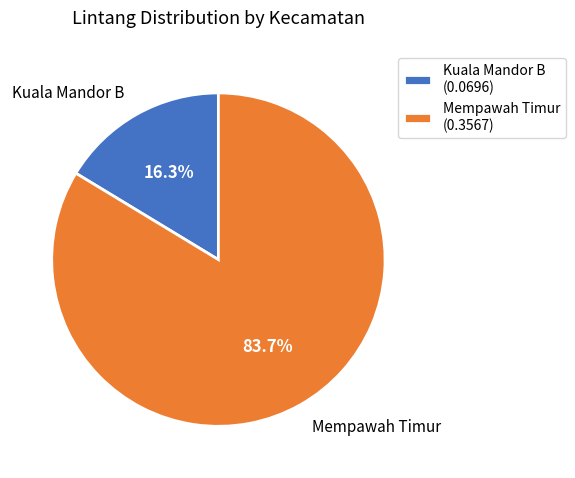

What is the largest slice in the pie chart?

Mempawah Timur